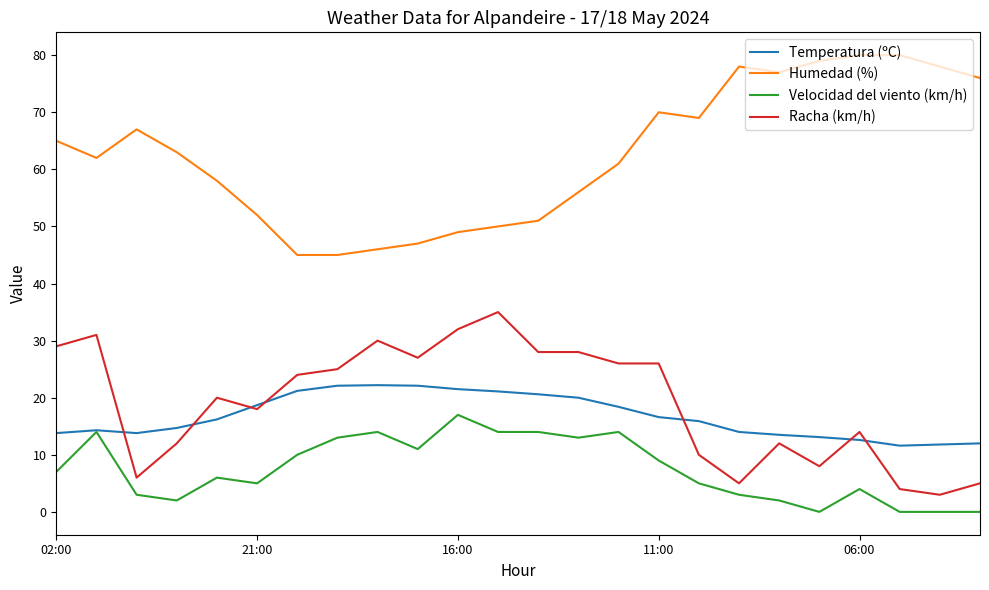

What is the maximum value shown in the chart?

80.0